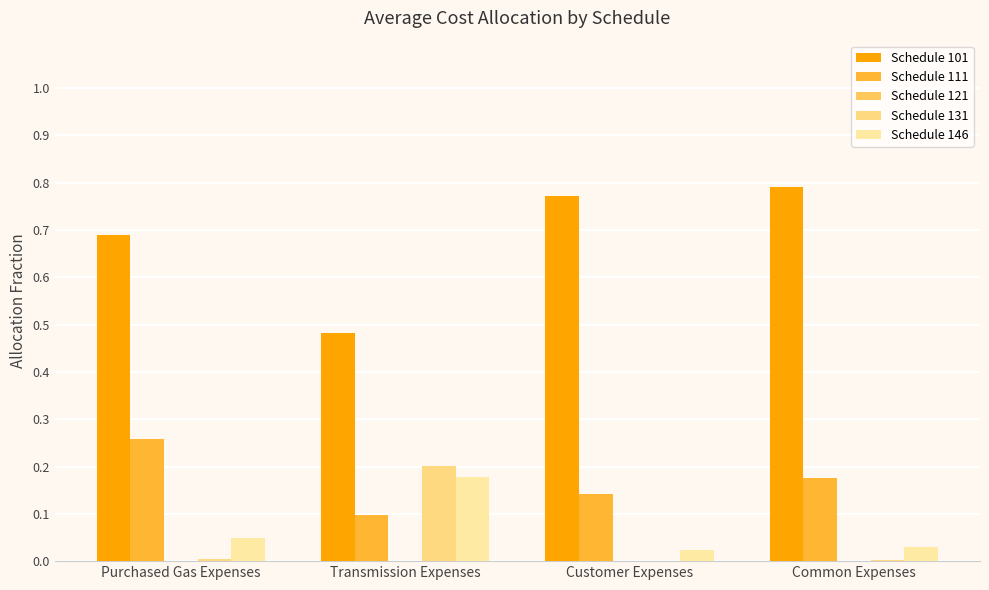

True or false: Schedule 131 has a value of 0.0 at Customer Expenses.

True